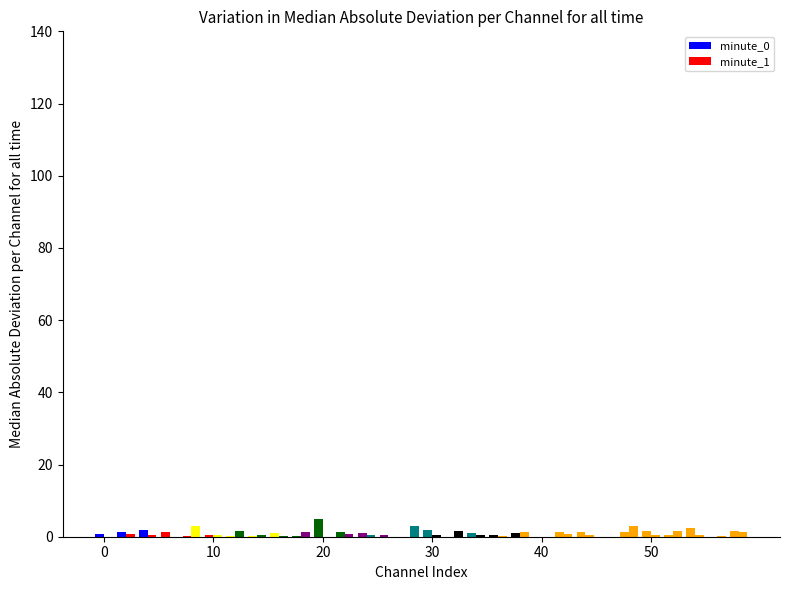

How many categories are shown in the chart?

30